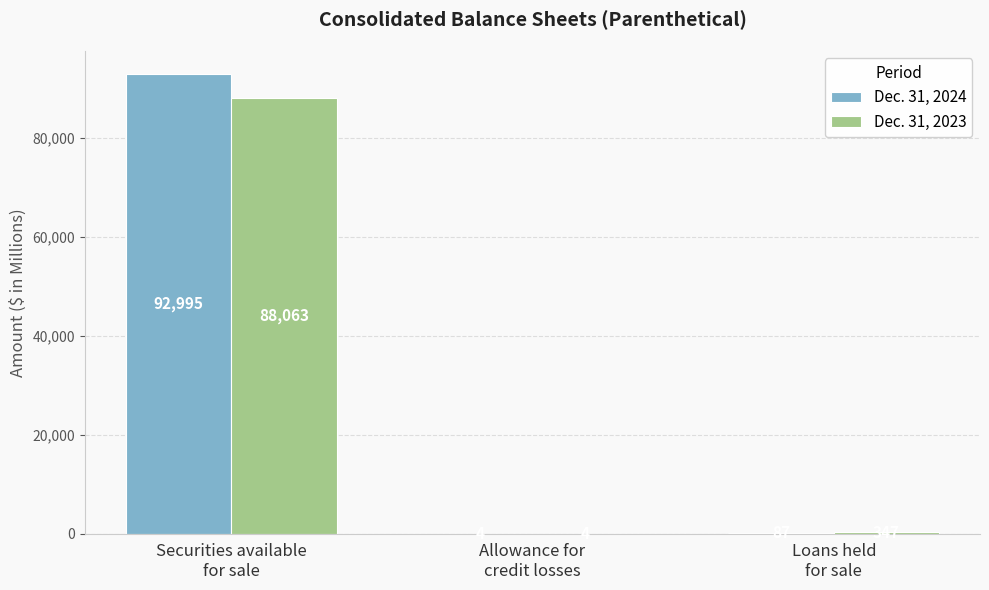

What is the sum of all Dec. 31, 2024 values?

93086